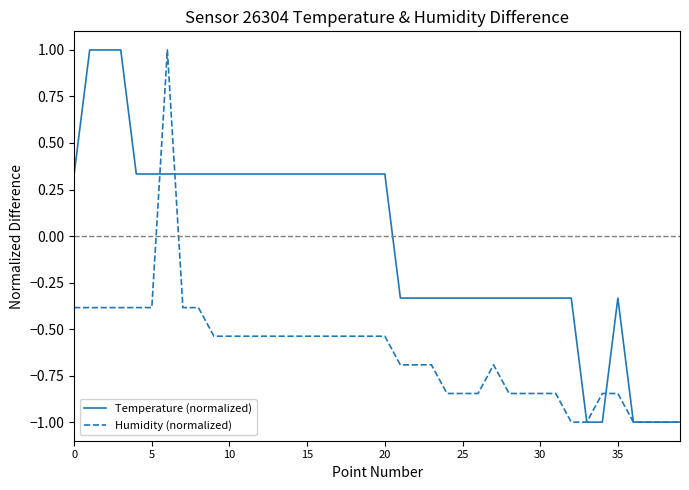

Which series has the largest total across all categories?

Temperature (normalized)